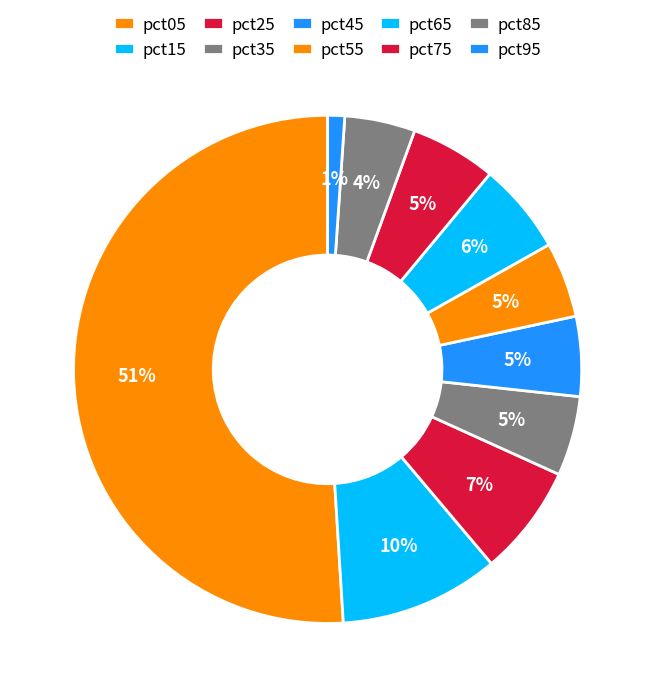

Count the number of slices in the pie.

10